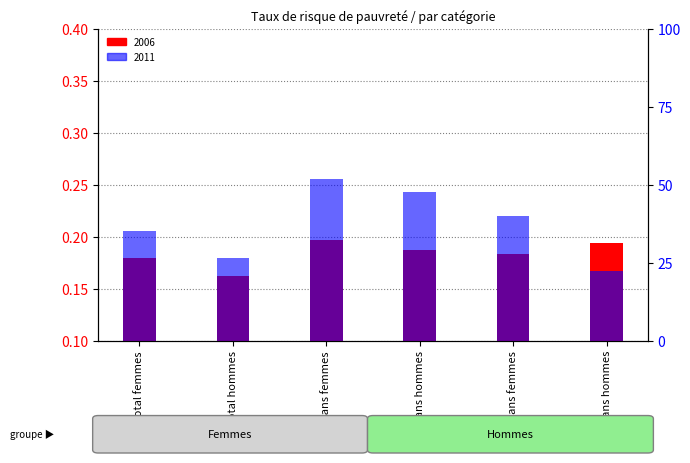

What position from the left is 0-17 ans femmes?

3